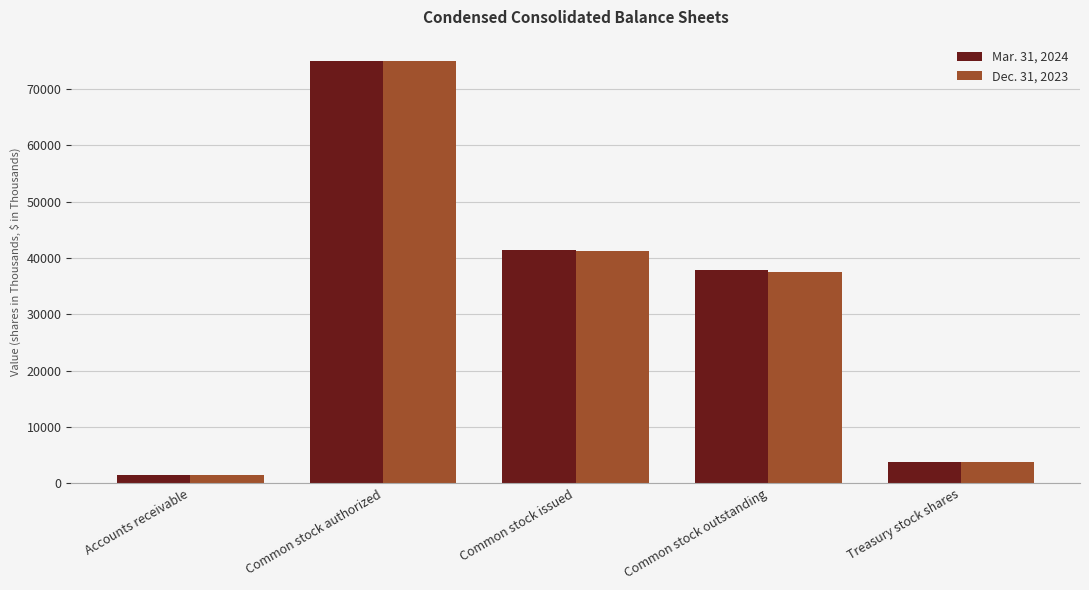

What is the difference between the highest and lowest values at Accounts receivable?

64